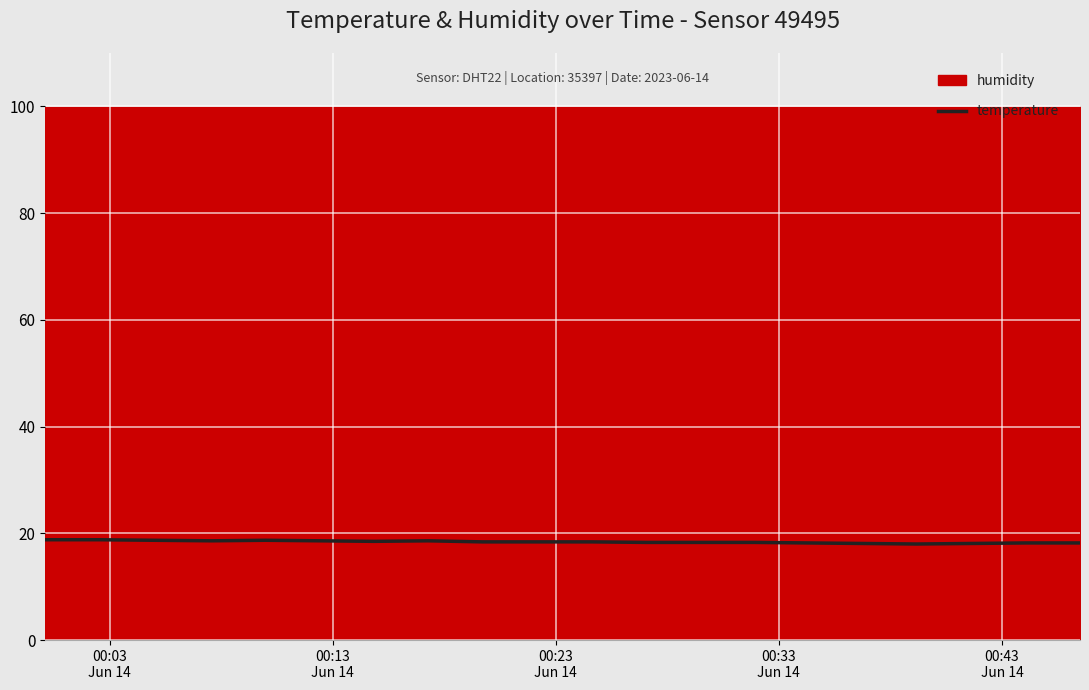

Reading left to right, what are all the values shown in this chart?

18.8	18.8	18.7	18.6	18.7	18.6	18.5	18.6	18.4	18.4	18.4	18.3	18.3	18.3	18.2	18.1	18.0	18.1	18.2	18.2